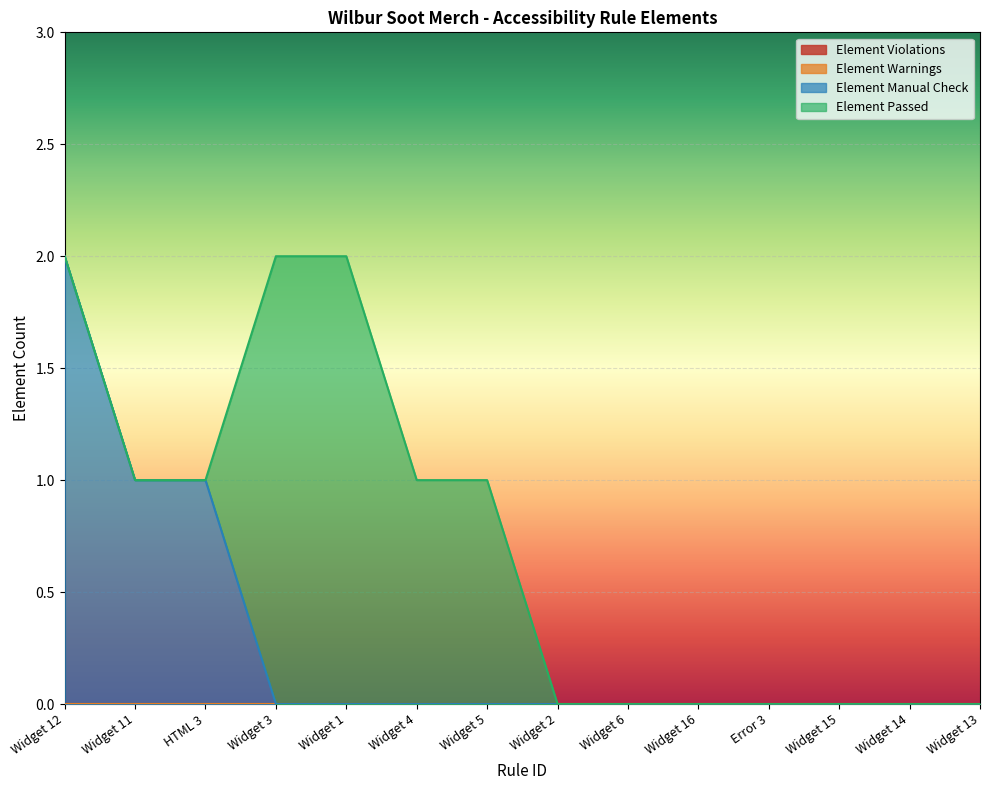

True or false: Element Passed has a value of 1 at Widget 5.

True